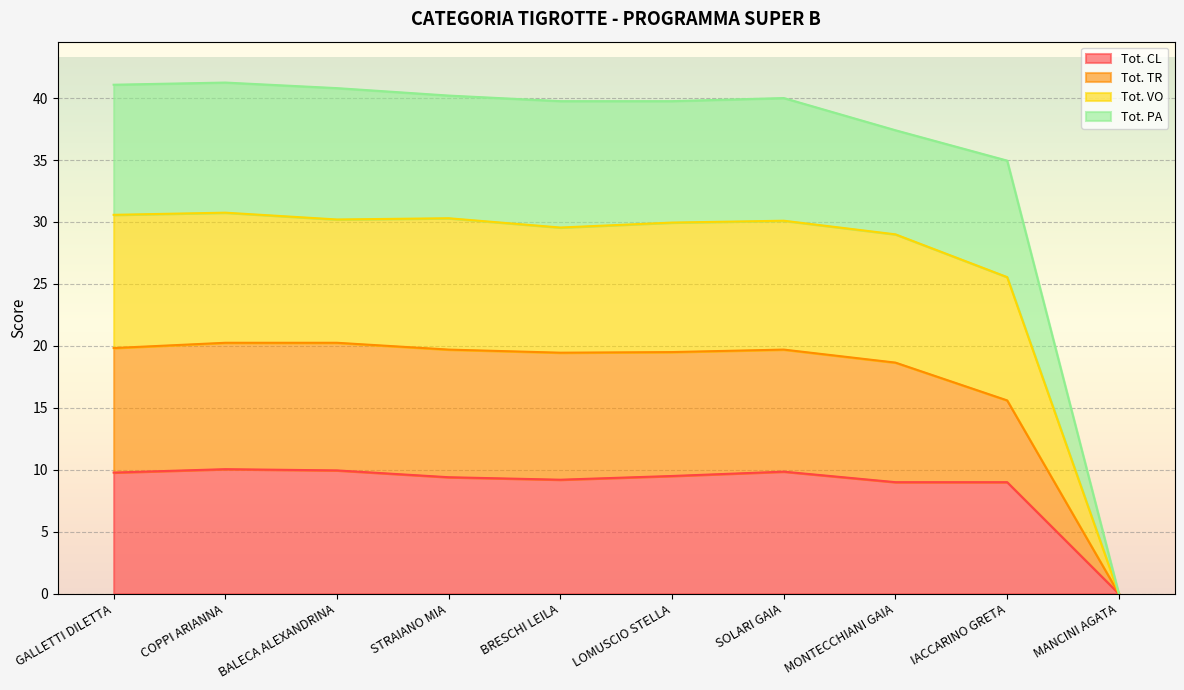

Reading left to right, what are all the values shown in this chart?

Tot. CL: GALLETTI DILETTA=9.8	COPPI ARIANNA=10.1	BALECA ALEXANDRINA=9.9	STRAIANO MIA=9.4	BRESCHI LEILA=9.2	LOMUSCIO STELLA=9.5	SOLARI GAIA=9.8	MONTECCHIANI GAIA=9.0	IACCARINO GRETA=9.0	MANCINI AGATA=0.0
Tot. TR: GALLETTI DILETTA=19.8	COPPI ARIANNA=20.2	BALECA ALEXANDRINA=20.2	STRAIANO MIA=19.7	BRESCHI LEILA=19.4	LOMUSCIO STELLA=19.5	SOLARI GAIA=19.7	MONTECCHIANI GAIA=18.6	IACCARINO GRETA=15.6	MANCINI AGATA=0.0
Tot. VO: GALLETTI DILETTA=30.6	COPPI ARIANNA=30.8	BALECA ALEXANDRINA=30.2	STRAIANO MIA=30.3	BRESCHI LEILA=29.5	LOMUSCIO STELLA=29.9	SOLARI GAIA=30.1	MONTECCHIANI GAIA=29.0	IACCARINO GRETA=25.5	MANCINI AGATA=0.0
Tot. PA: GALLETTI DILETTA=41.1	COPPI ARIANNA=41.2	BALECA ALEXANDRINA=40.8	STRAIANO MIA=40.2	BRESCHI LEILA=39.8	LOMUSCIO STELLA=39.8	SOLARI GAIA=40.0	MONTECCHIANI GAIA=37.4	IACCARINO GRETA=34.9	MANCINI AGATA=0.0